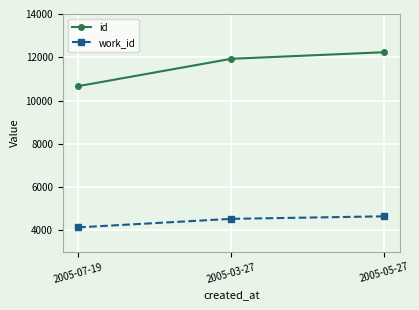

At how many categories does at least one series exceed 9251?

3